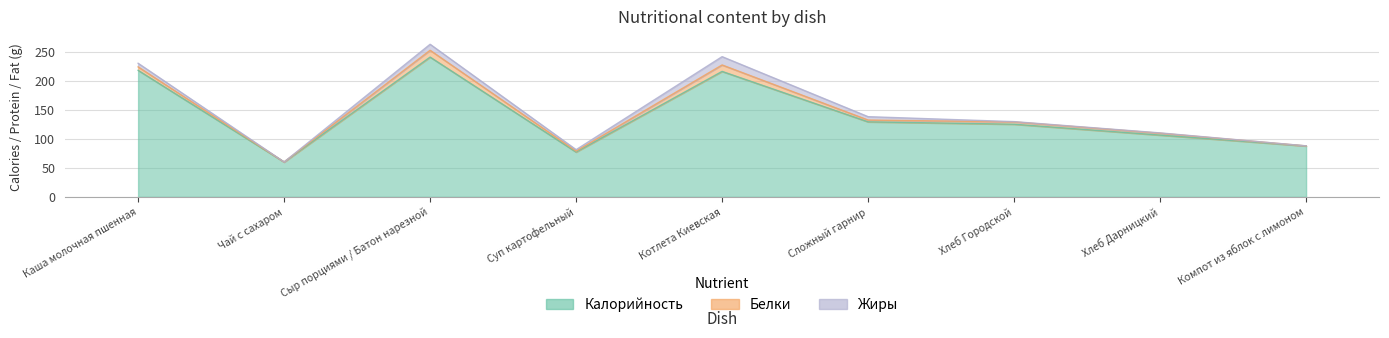

What is the sum of the Калорийность values at Компот из яблок с лимоном and Хлеб Дарницкий?

193.9